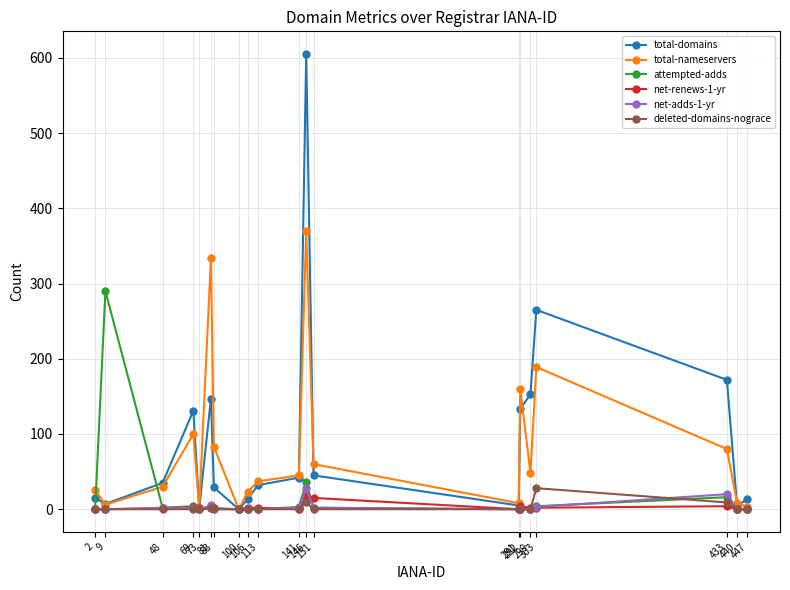

How many series are shown in this chart?

6